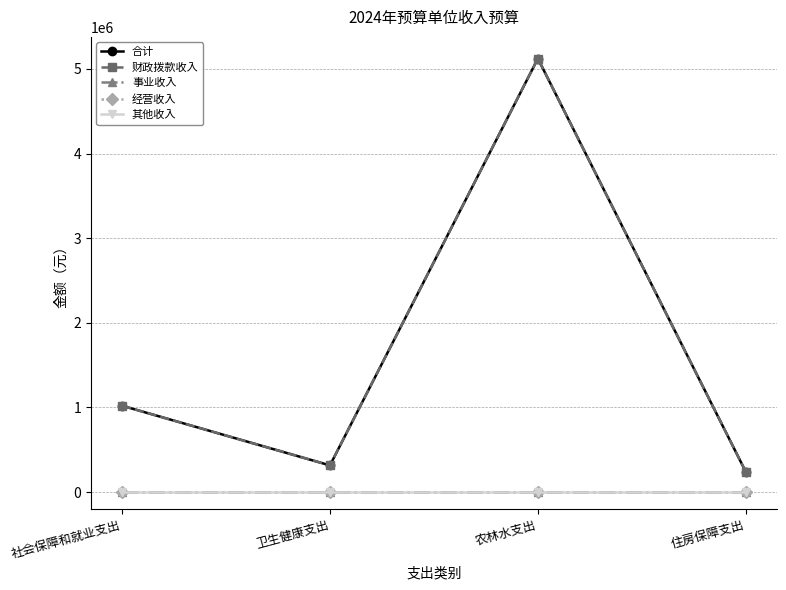

What is the label of the 1st point from the right?

住房保障支出